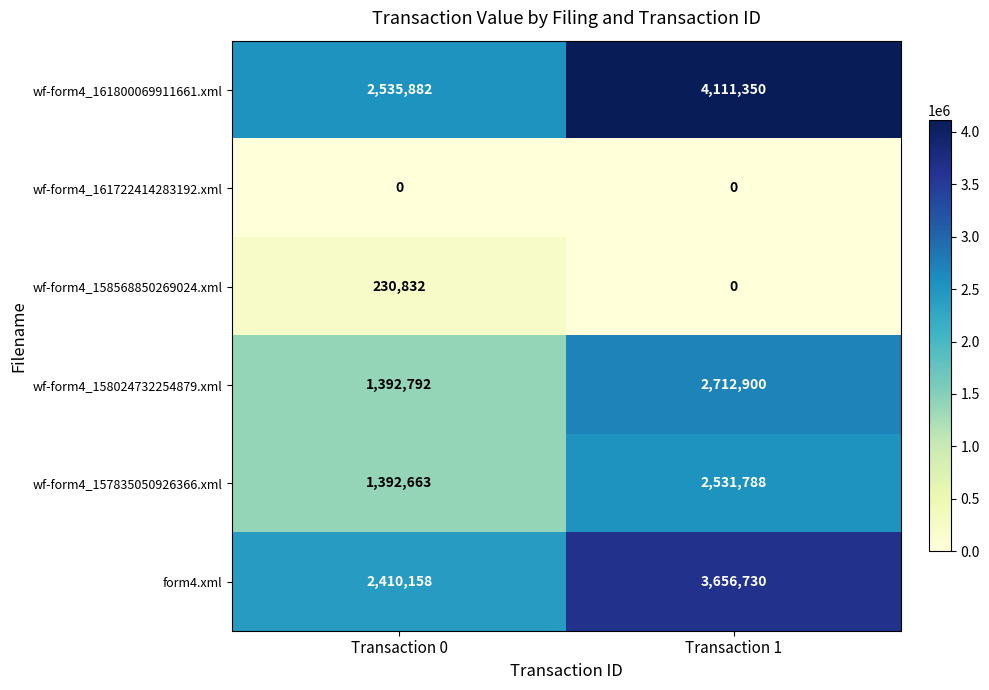

What is the total value across all series at Transaction 0?

7962327